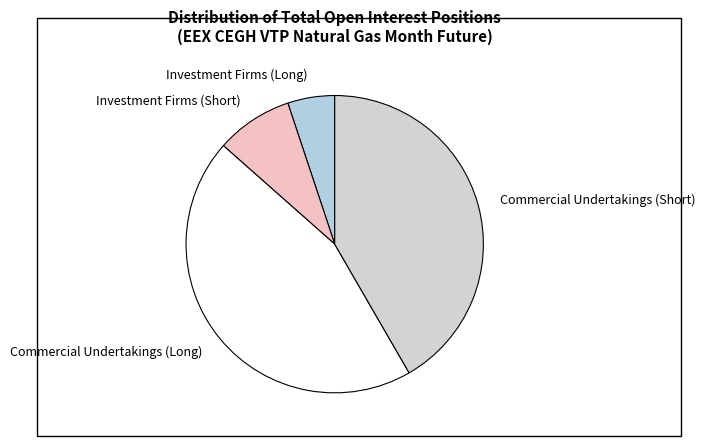

Is Commercial Undertakings (Long) the majority of the pie?

No